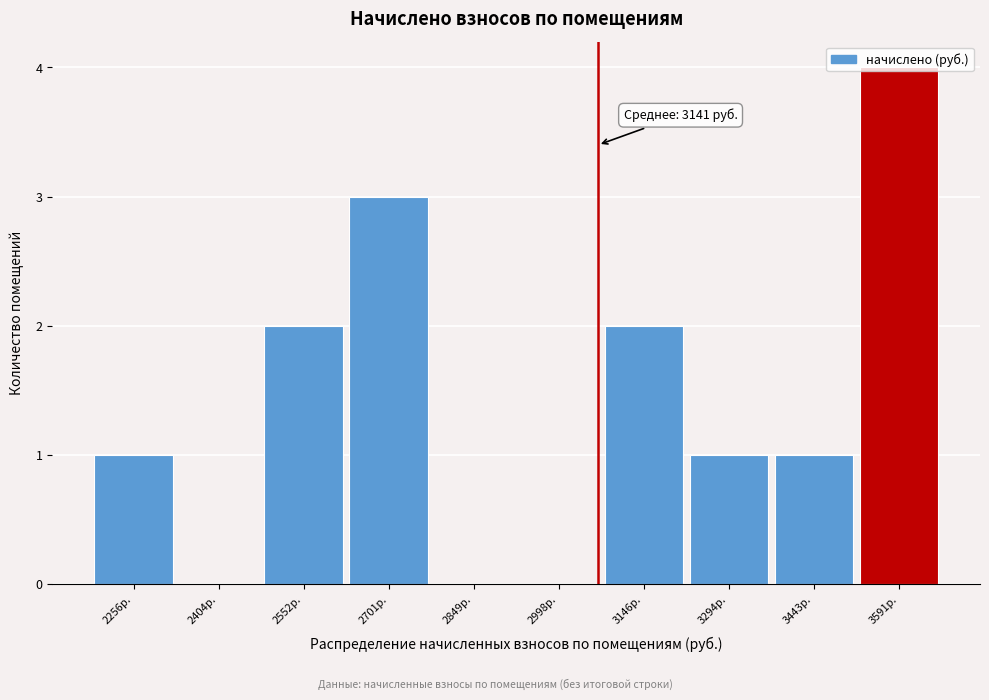

What is the ratio of the value at 3443р. to the value at 2552р.?

0.5